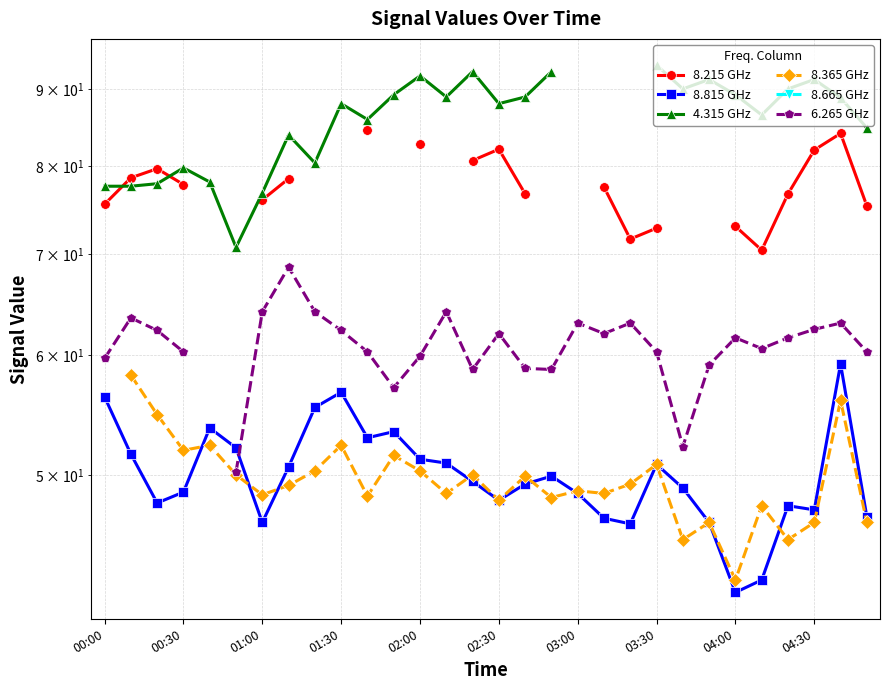

Is it true that 4.315 GHz equals 155.6 at 23?

False